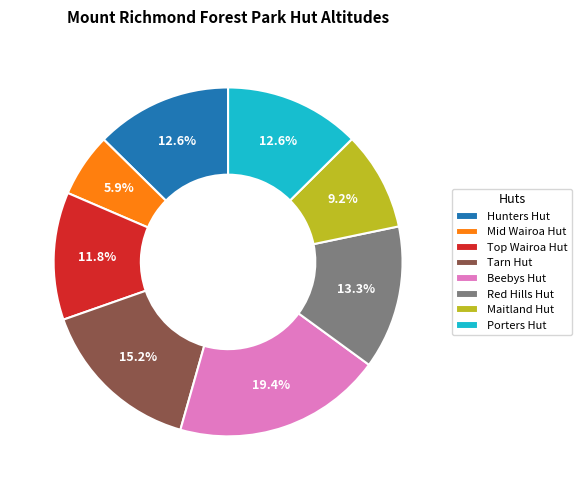

Which category has the biggest portion of the pie?

Beebys Hut